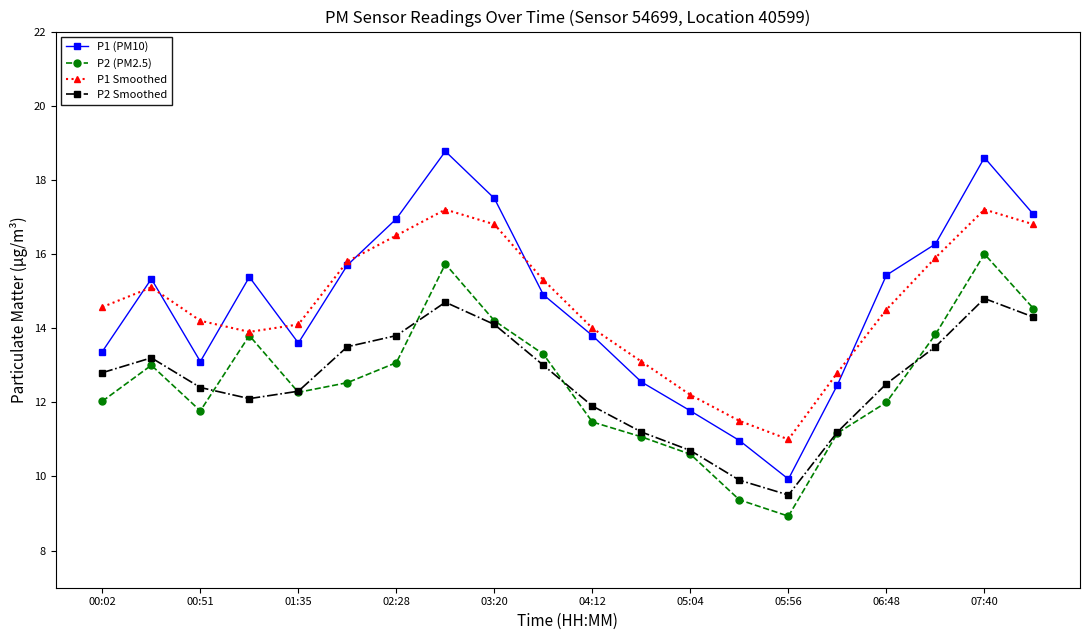

True or false: P1 (PM10) and P2 (PM2.5) cross at least once.

False